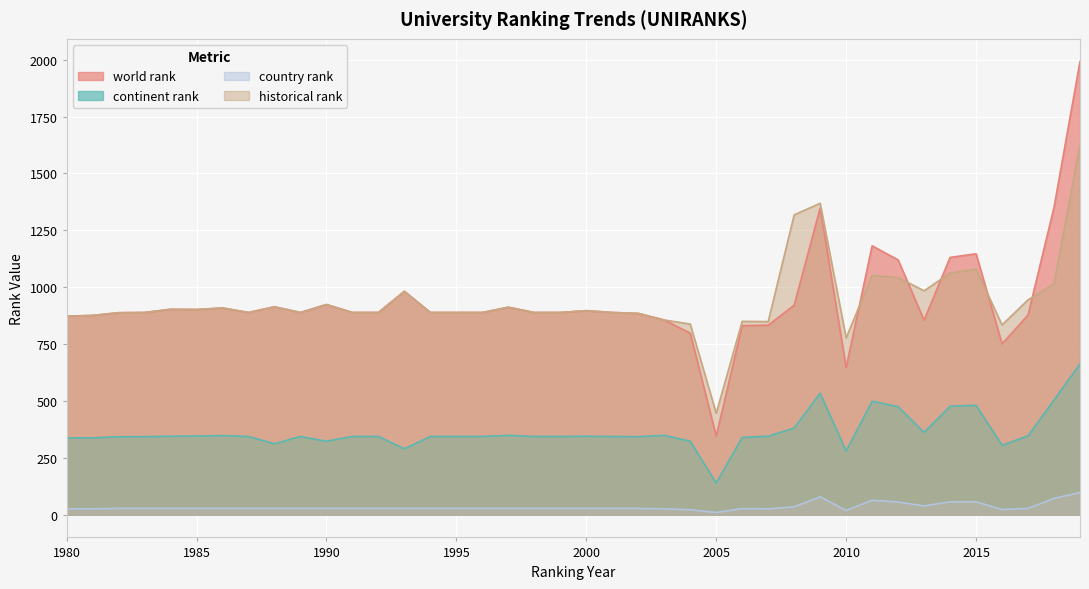

What is the spread (max minus min) of values at 1990?

896.0